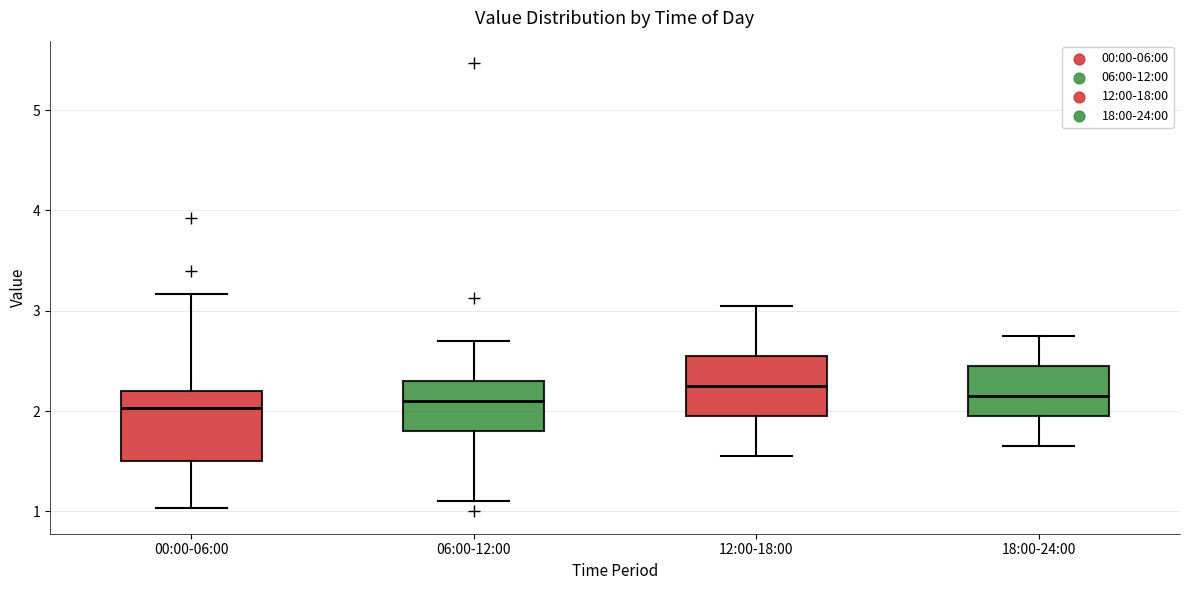

Reading left to right, read every box against the y-axis: the position of its median line, the range the box covers, and the ends of its whiskers. The values are not printed on the chart, so give them approximately, as read against the axis.

00:00-06:00: median 2.0, box 1.5 to 2.2, whiskers 1.0 to 3.2
06:00-12:00: median 2.1, box 1.8 to 2.3, whiskers 1.1 to 2.7
12:00-18:00: median 2.3, box 2.0 to 2.6, whiskers 1.6 to 3.1
18:00-24:00: median 2.2, box 2.0 to 2.5, whiskers 1.7 to 2.8